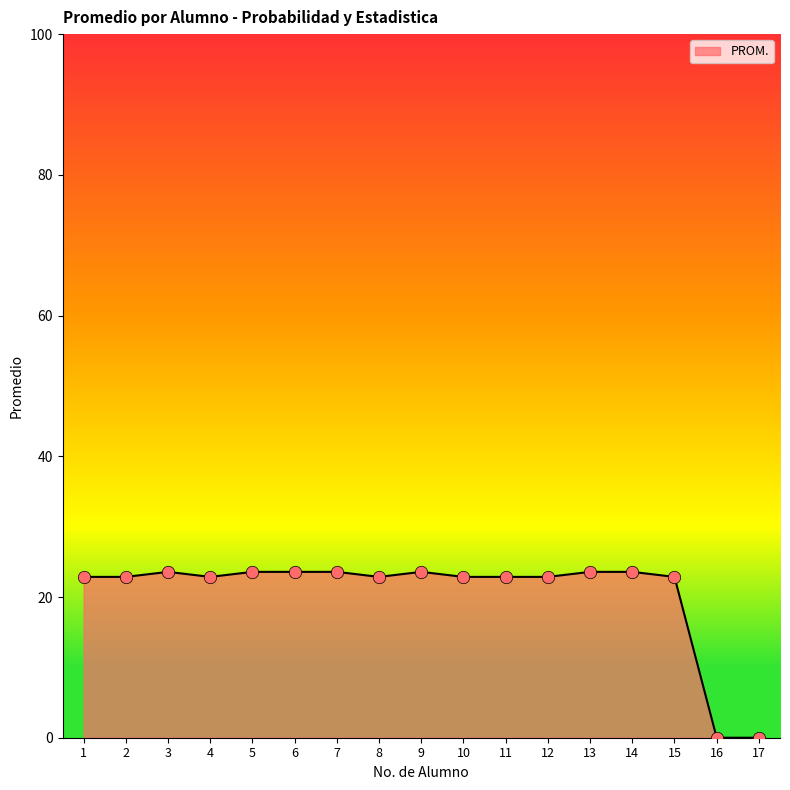

What is the change in value from 2 to 6?

+0.7